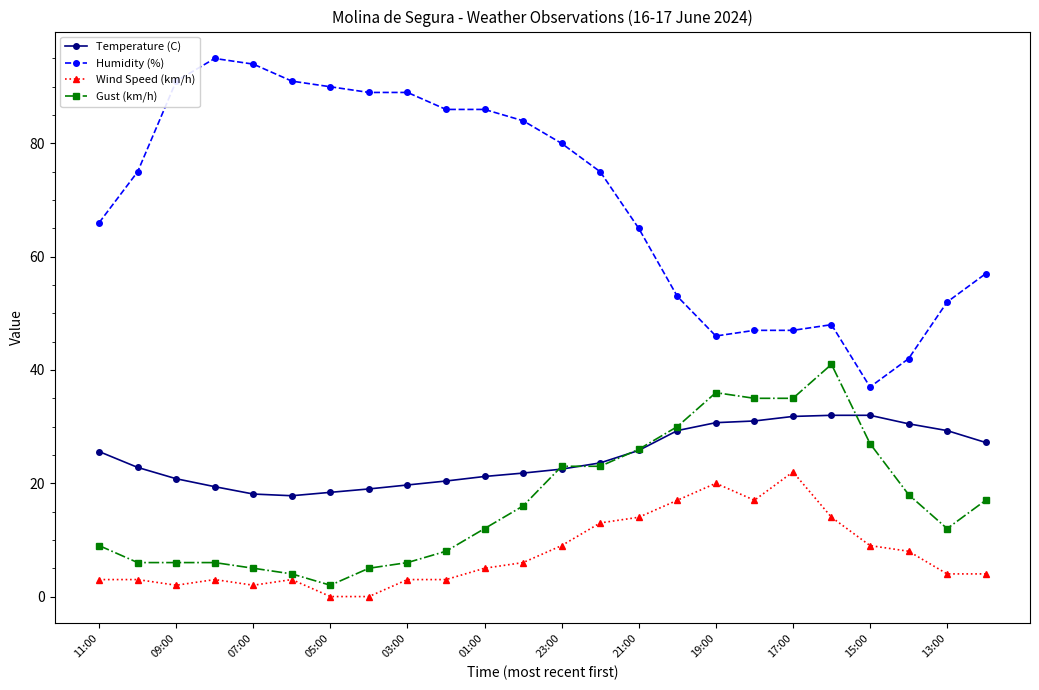

What is the greatest value displayed?

95.0